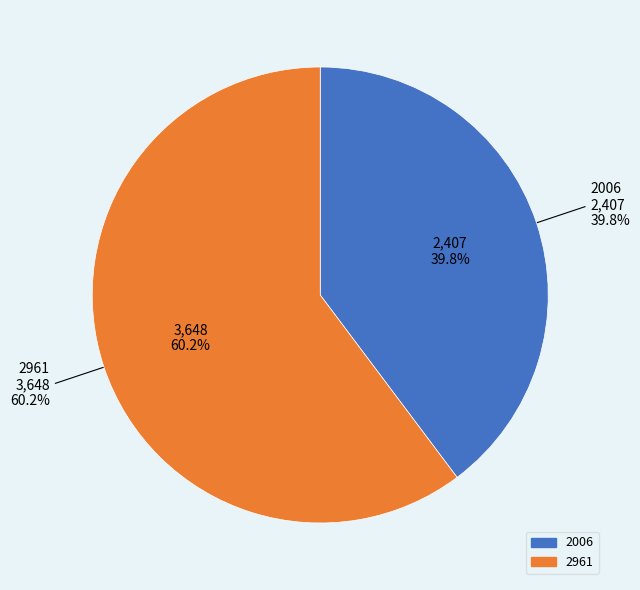

How much of the chart is everything except 2006?

60.2%